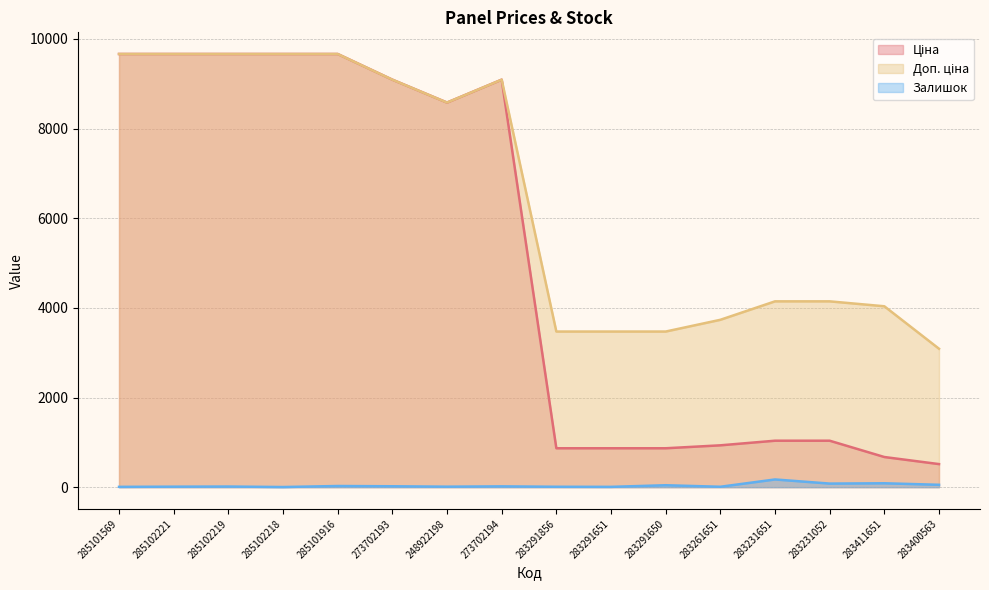

What is the label of the 14th point from the right?

285102219